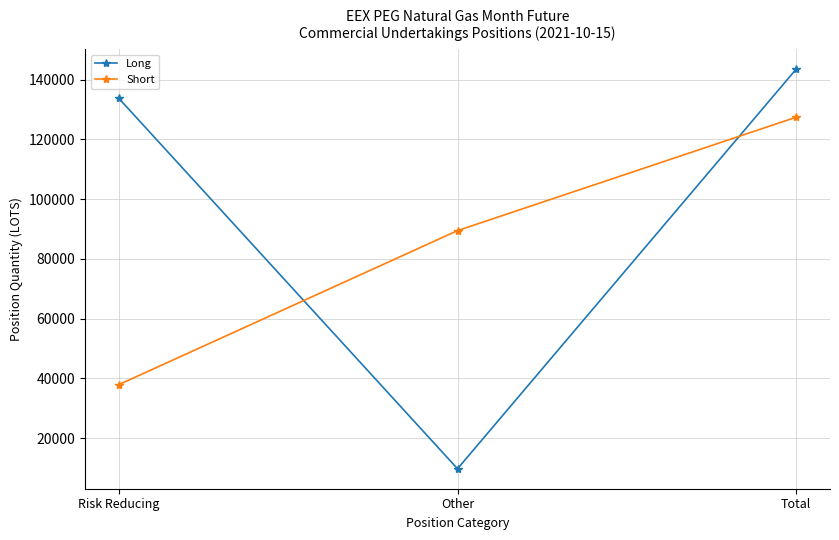

The value of Long at Risk Reducing is 133681.0. True or false?

True